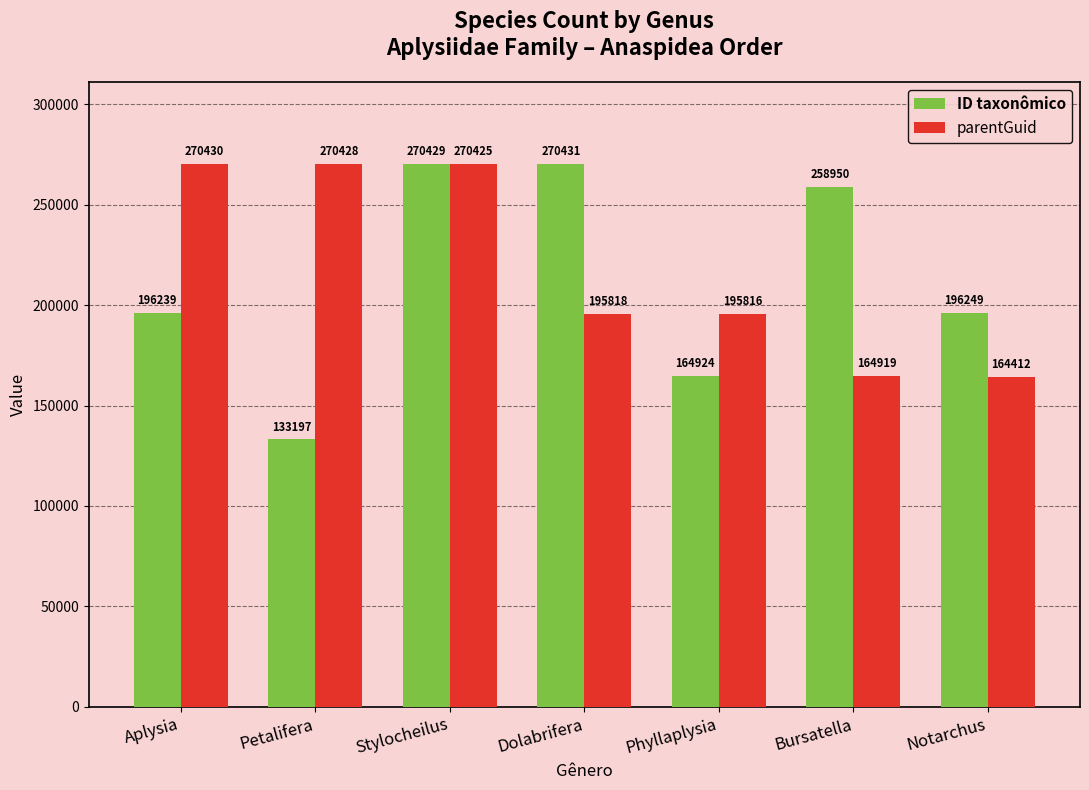

What is the value of the ID taxonômico bar at the 1st from the left?

196239